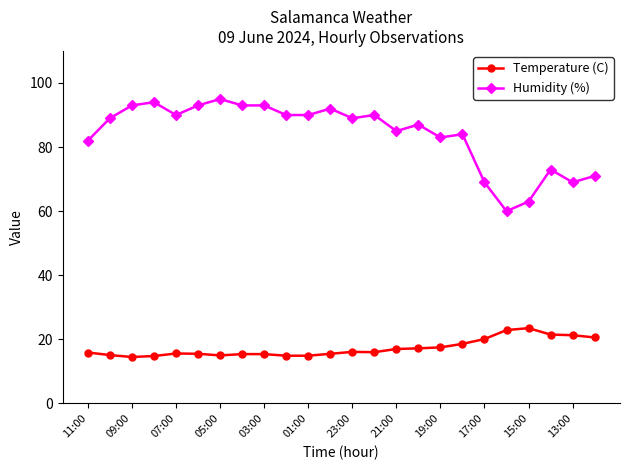

What is the lowest value of the Temperature (C) series?

14.5